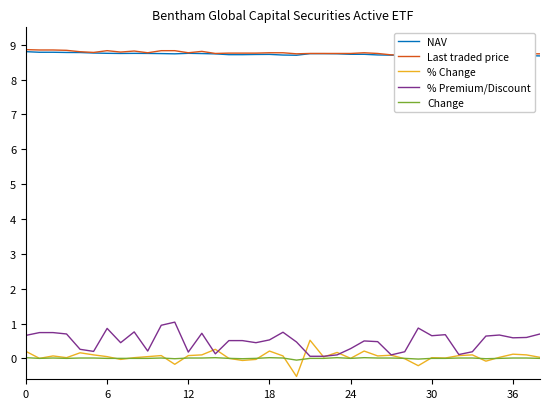

The NAV series shows 14.9 at 36. True or false?

False